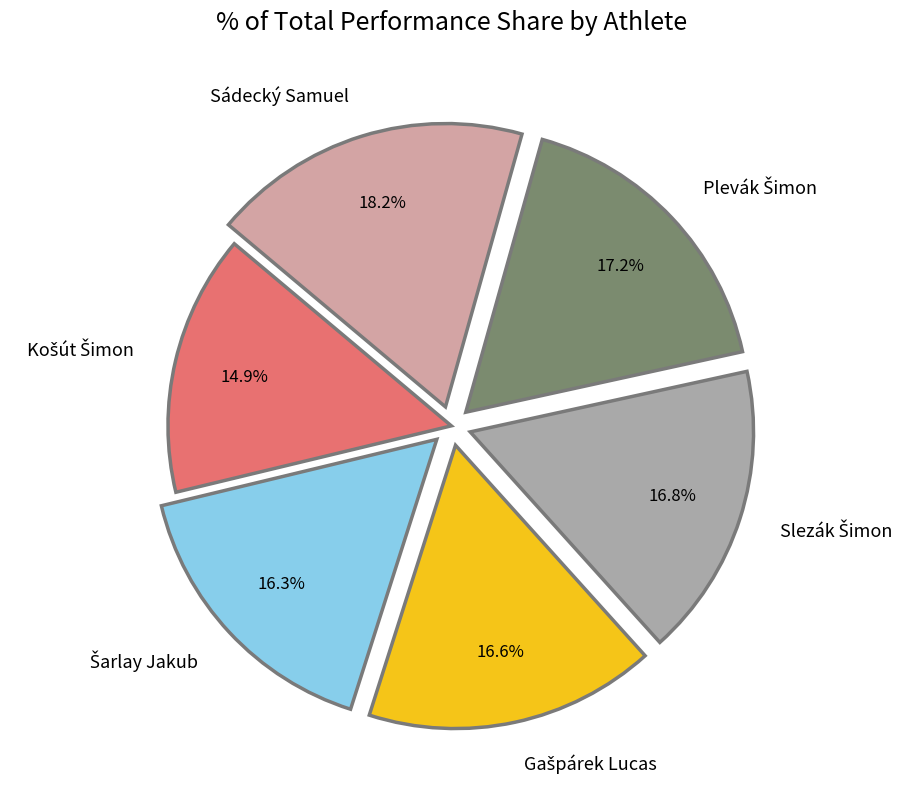

Which category has the biggest portion of the pie?

Sádecký Samuel